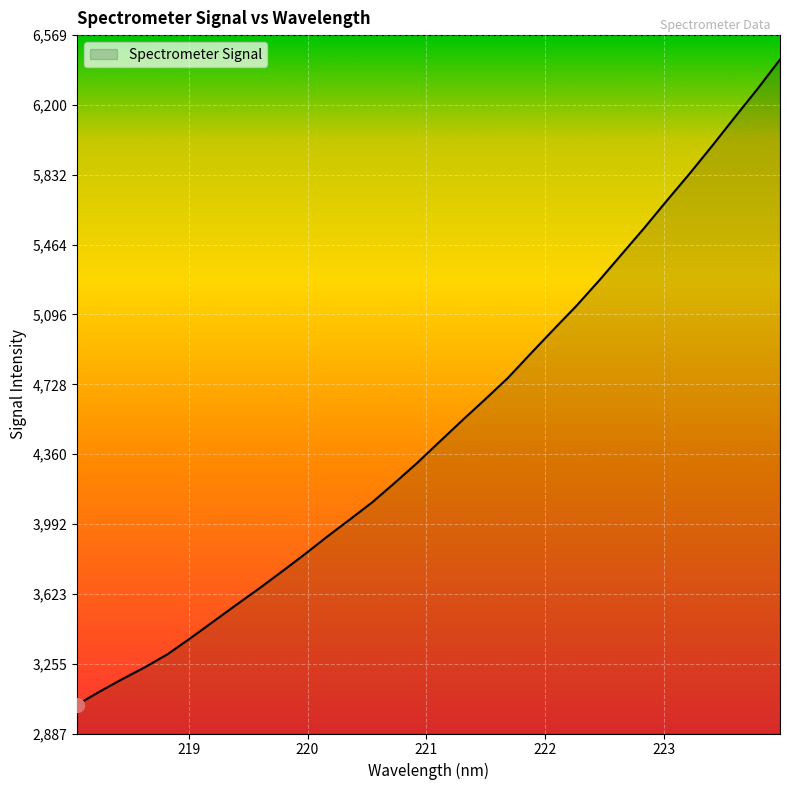

What is the minimum value shown in the chart?

3039.7